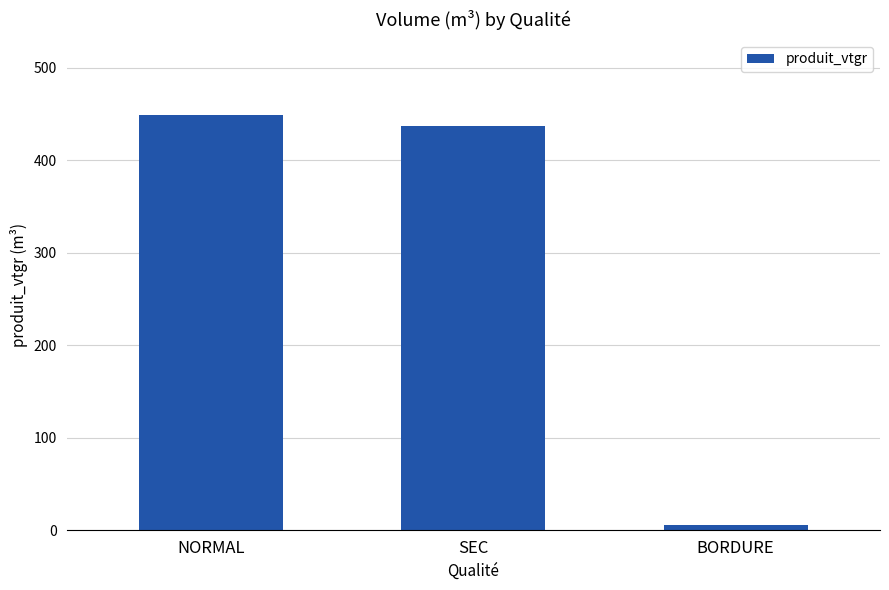

Rank the categories by value from lowest to highest.

BORDURE, SEC, NORMAL